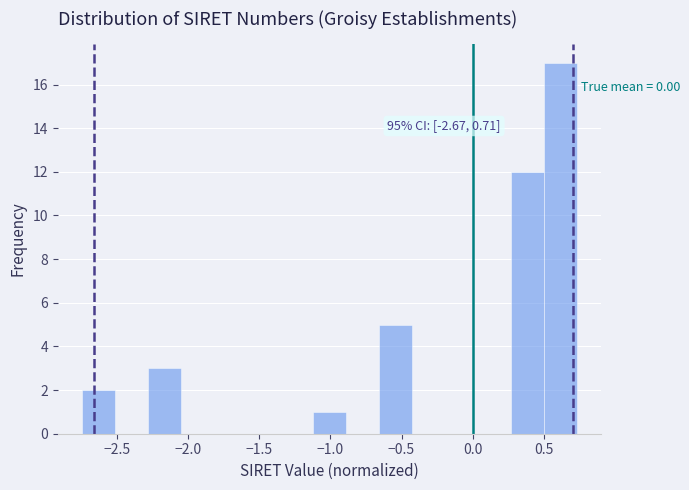

Over which range of the x-axis is the bar tallest?

0.50 to 0.75